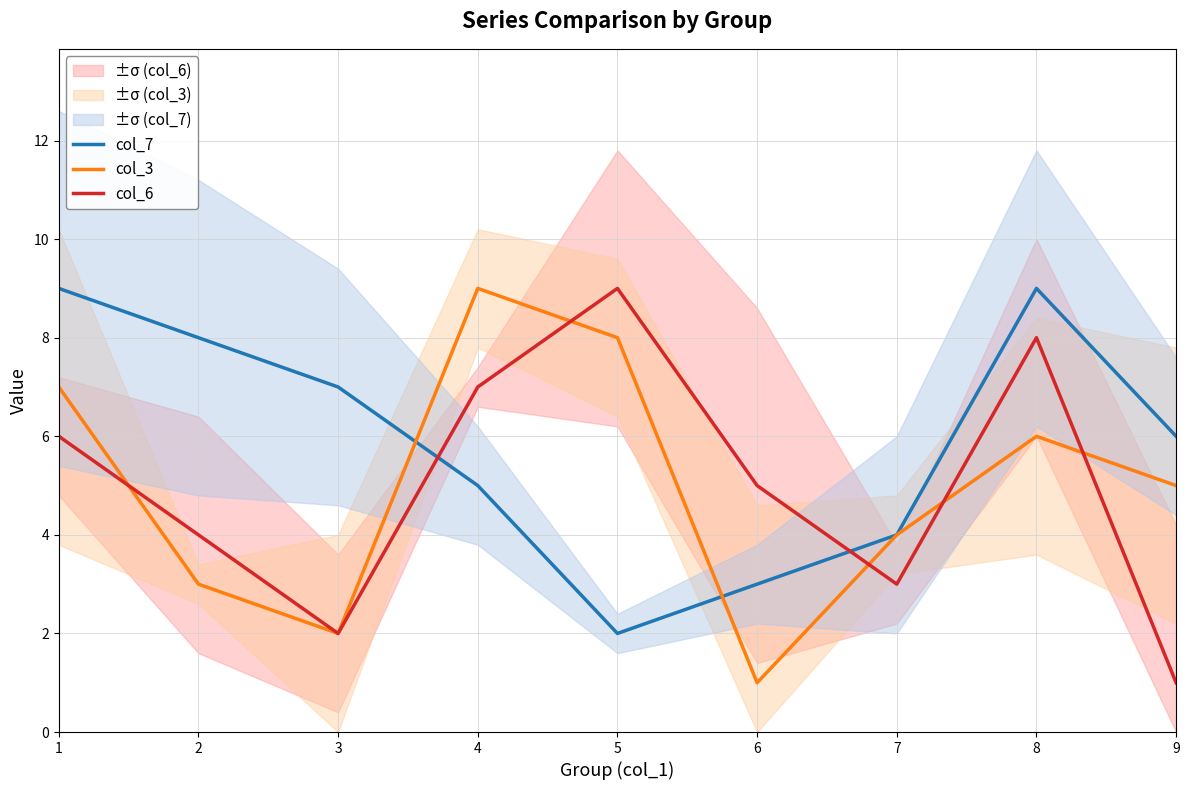

At how many categories does at least one series exceed 8?

4